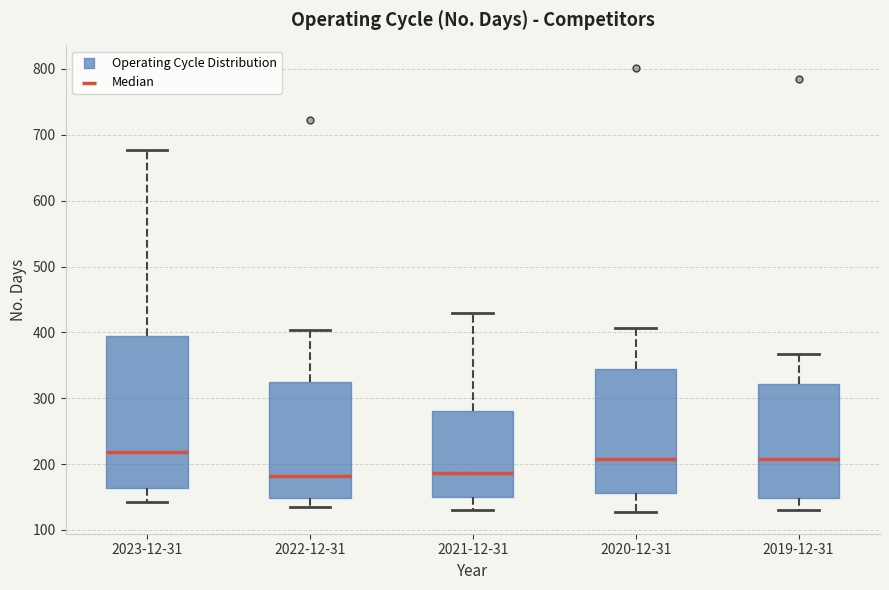

Which box has the highest median line?

2023-12-31